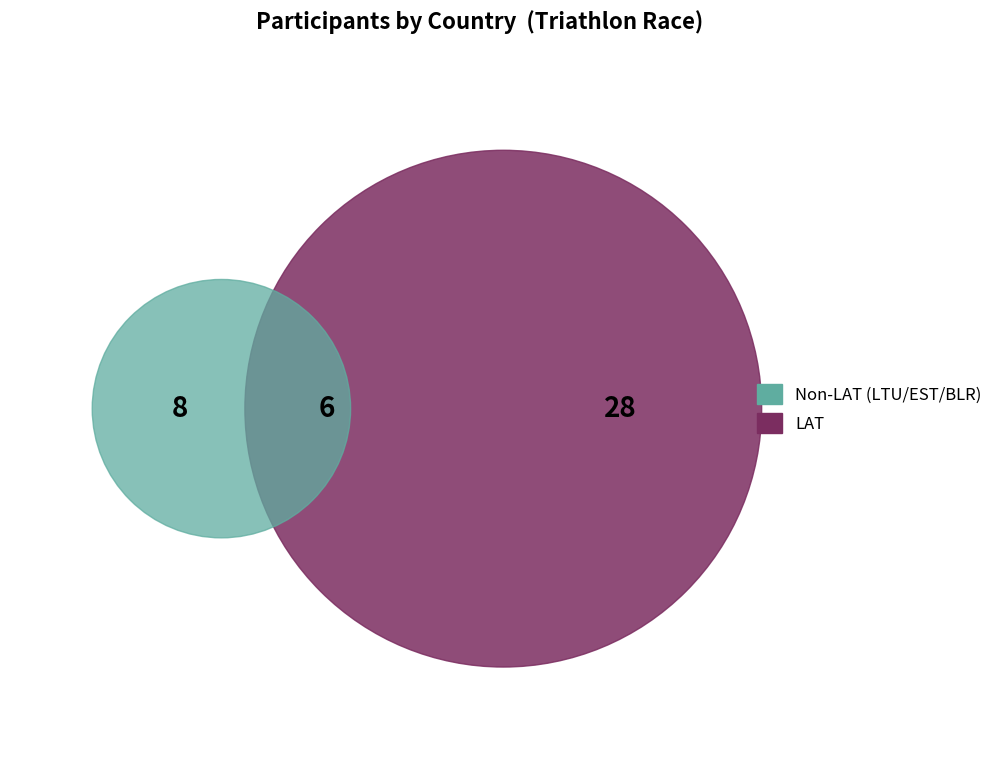

Is LTU the majority of the pie?

No